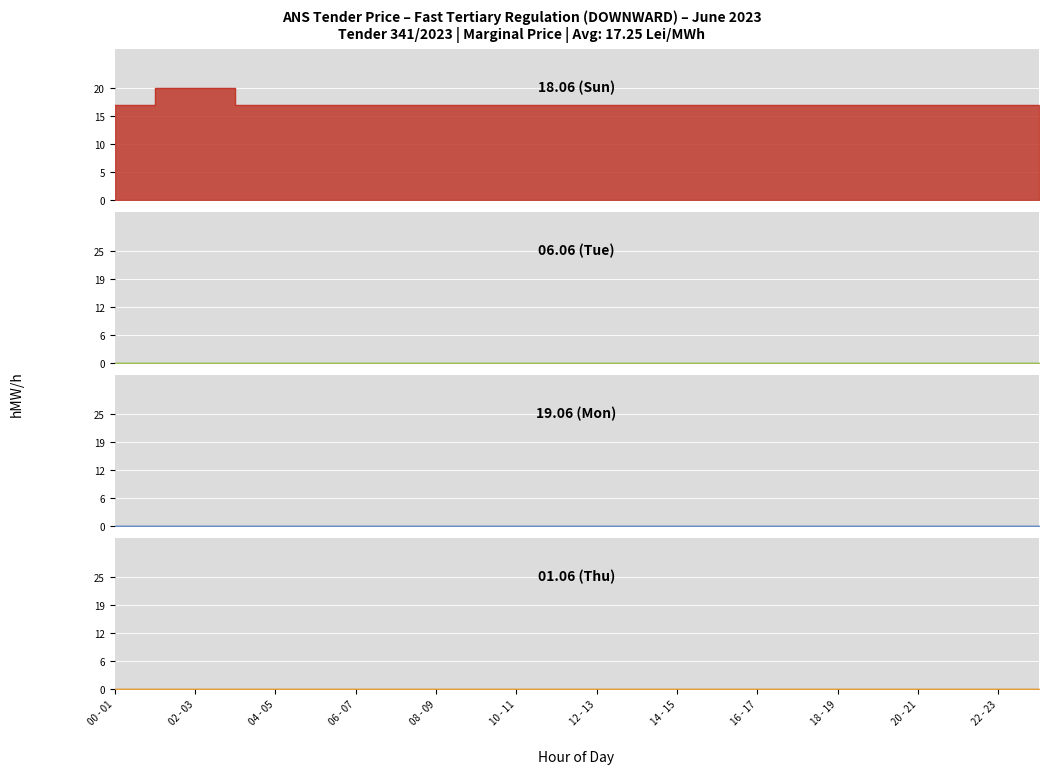

At which label does 06.06 (Tue) reach its minimum?

00 - 01